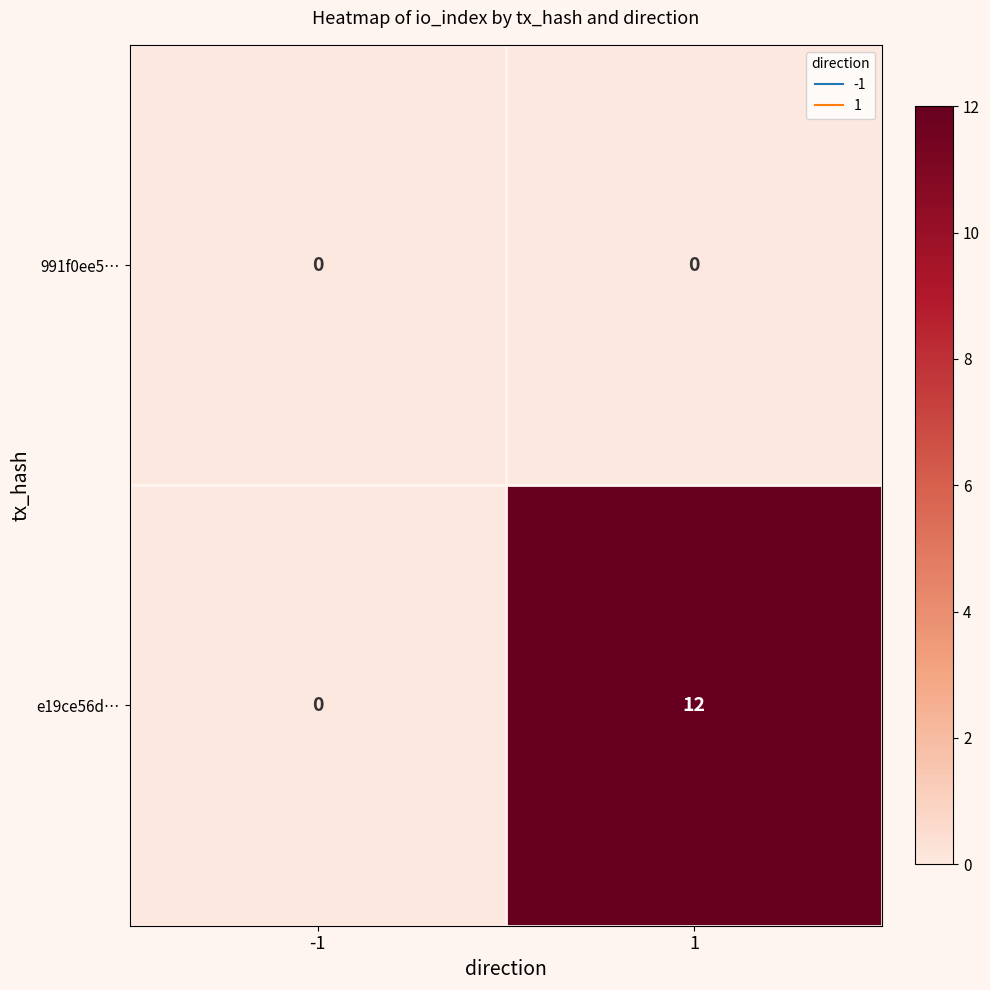

What is the difference between the maximum and minimum values in the e19ce56d… series?

12